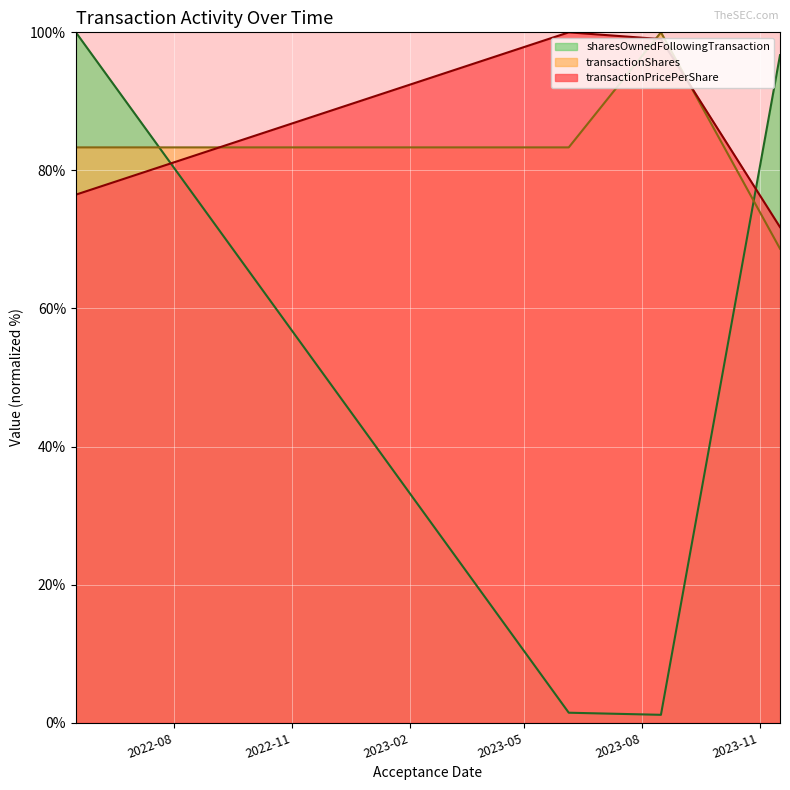

Is it true that sharesOwnedFollowingTransaction equals 1.4 at 2023-06-05?

True